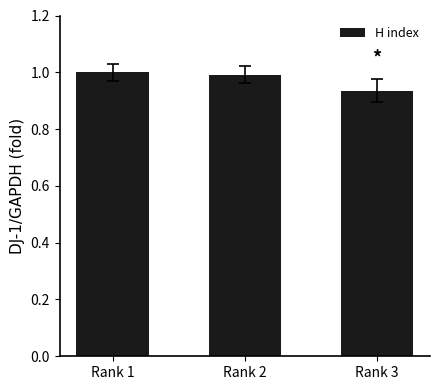

Does the chart contain stacked bars?

No